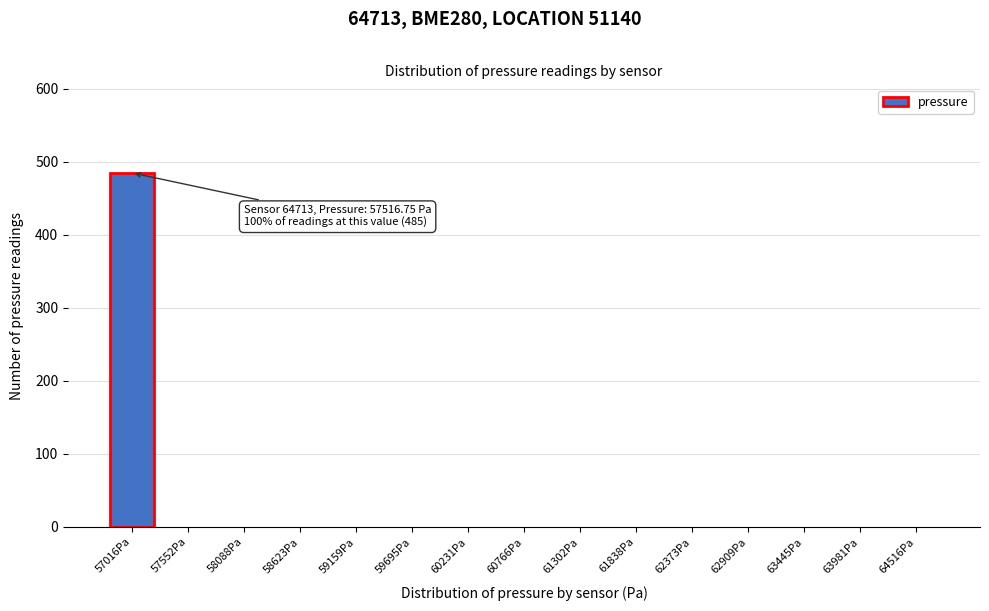

Reading left to right, list all the values displayed in this chart.

57016Pa=485	57552Pa=0	58088Pa=0	58623Pa=0	59159Pa=0	59695Pa=0	60231Pa=0	60766Pa=0	61302Pa=0	61838Pa=0	62373Pa=0	62909Pa=0	63445Pa=0	63981Pa=0	64516Pa=0